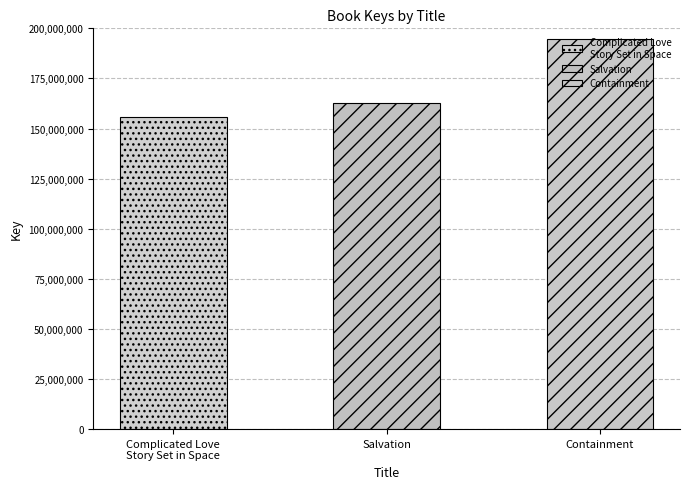

Which category has the lowest value across all series?

Complicated Love
Story Set in Space